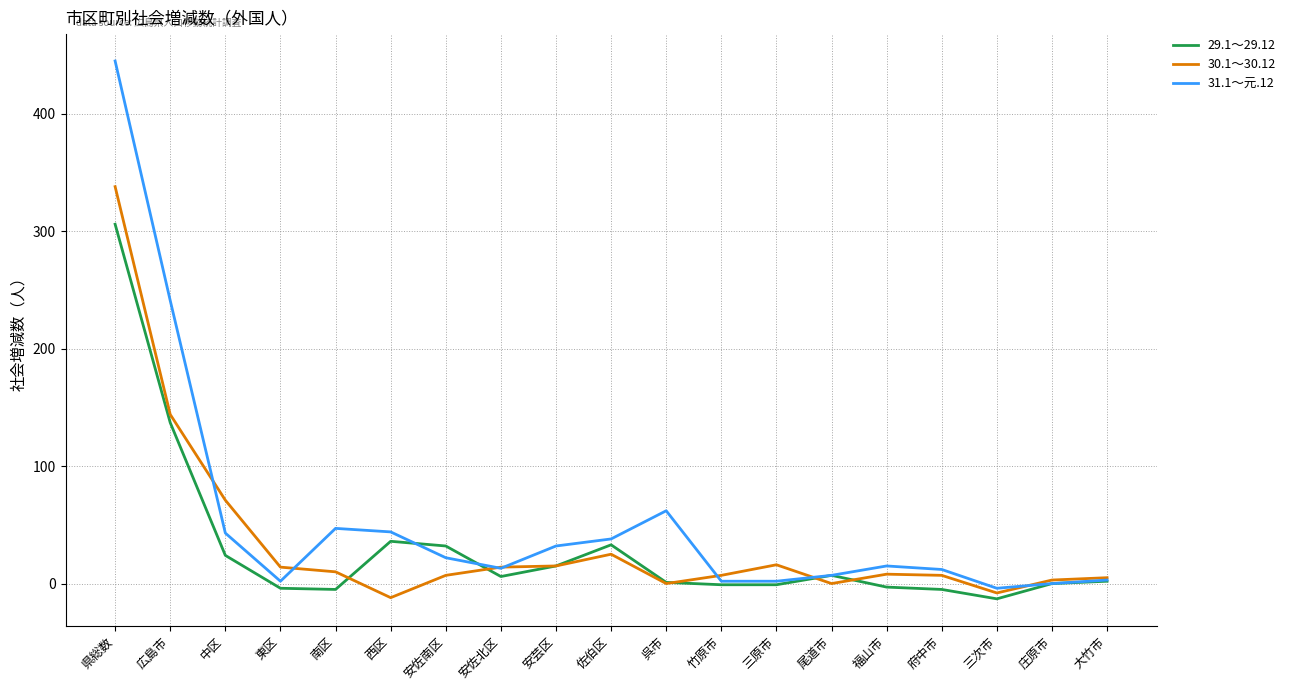

Which series has the largest range (max minus min)?

31.1～元.12